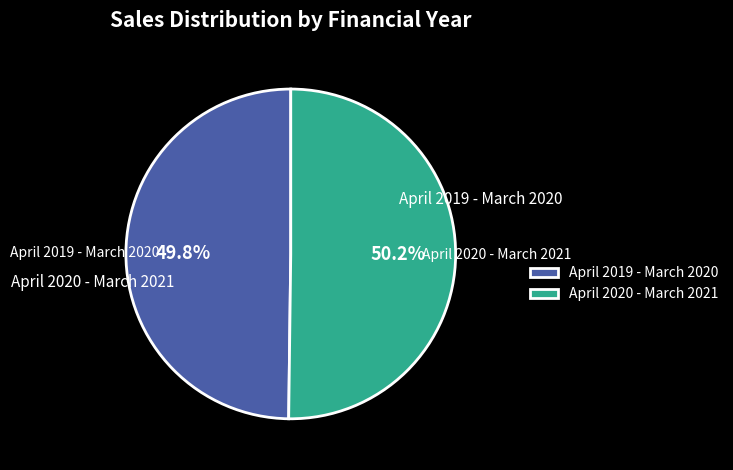

How many slices are in this pie chart?

2